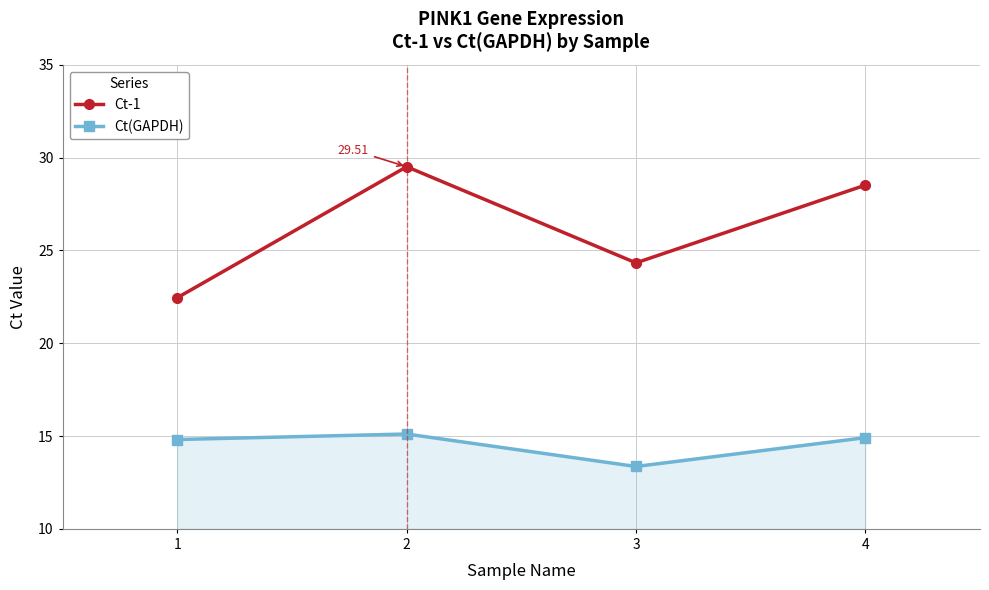

What is the sum of all Ct(GAPDH) values?

58.2